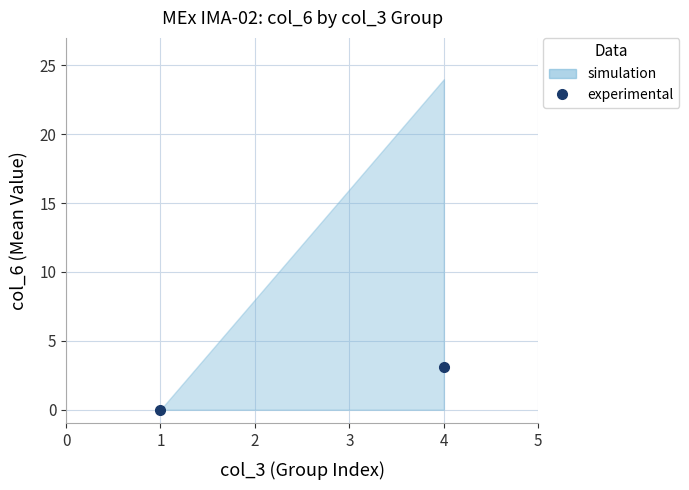

What is the change in value from 1 to 4?

+3.1